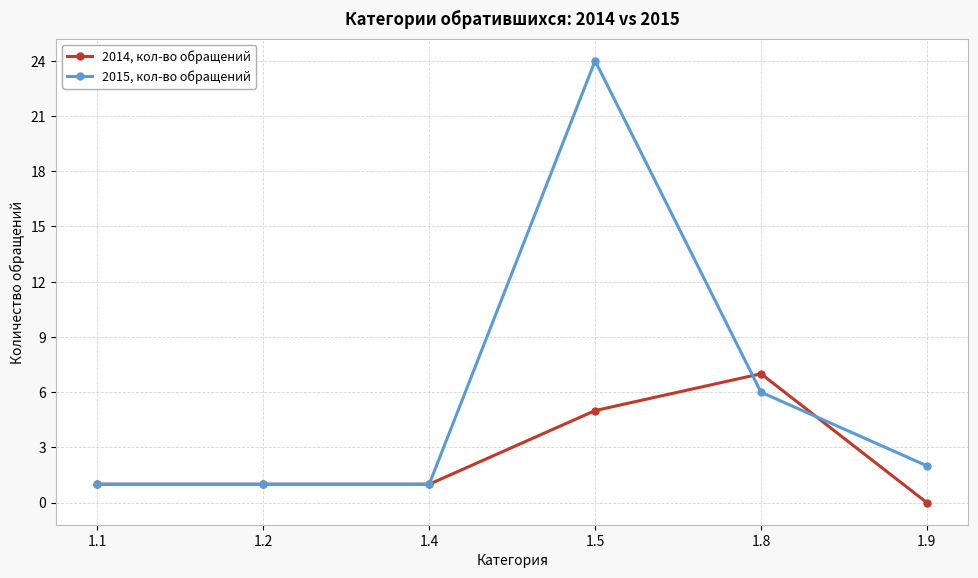

What are all the series names shown in the legend?

2014, кол-во обращений, 2015, кол-во обращений